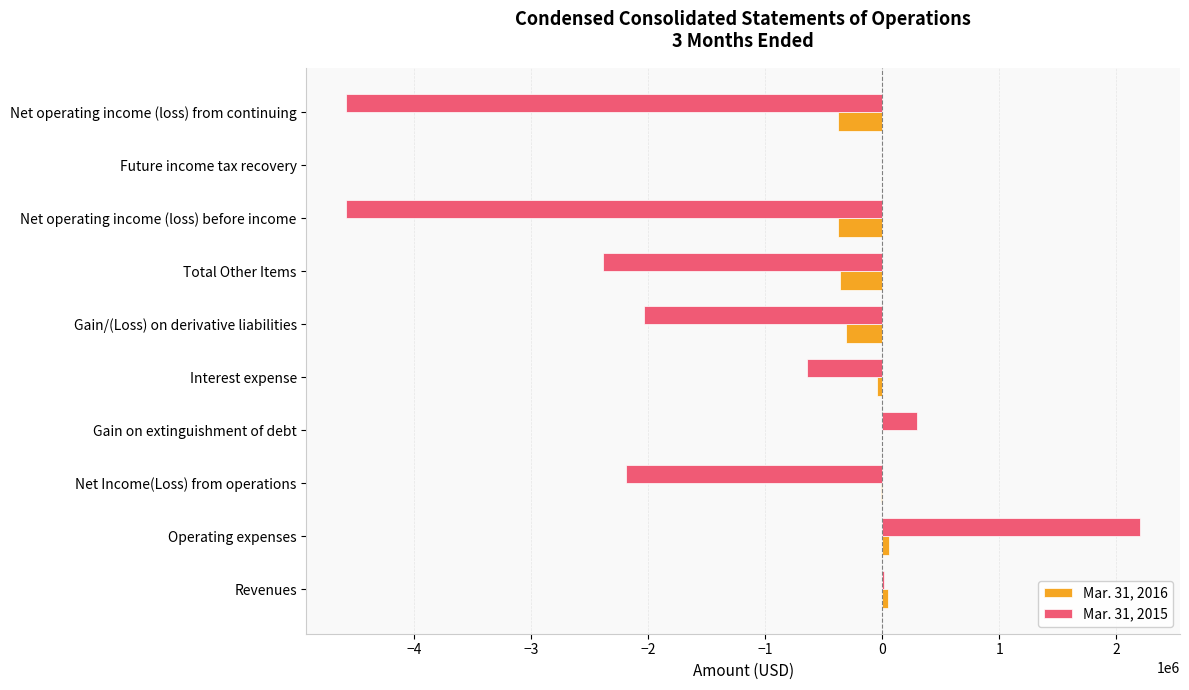

The value of Mar. 31, 2016 at Net operating income (loss) from continuing is -375835. True or false?

True